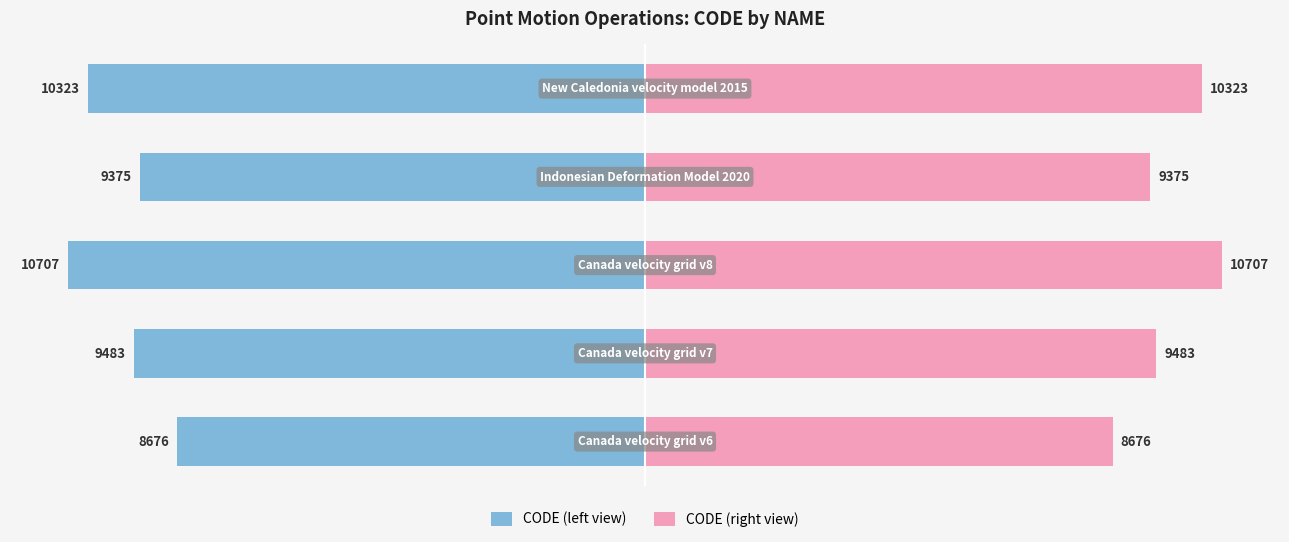

Which series has the largest range (max minus min)?

CODE (left view)